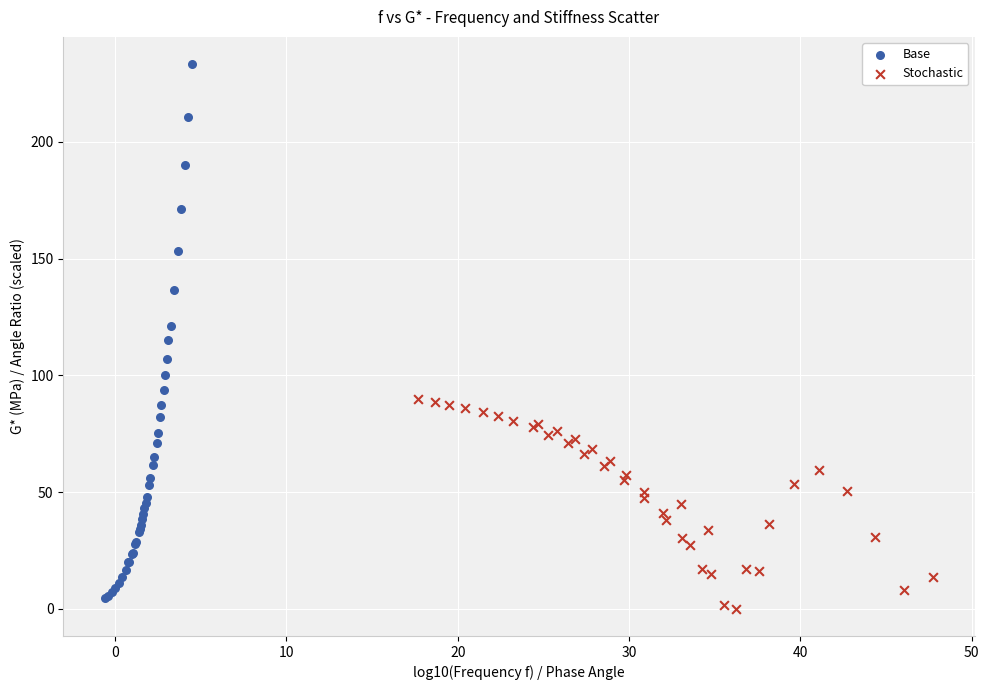

Which series has the largest Y range (max minus min)?

Base